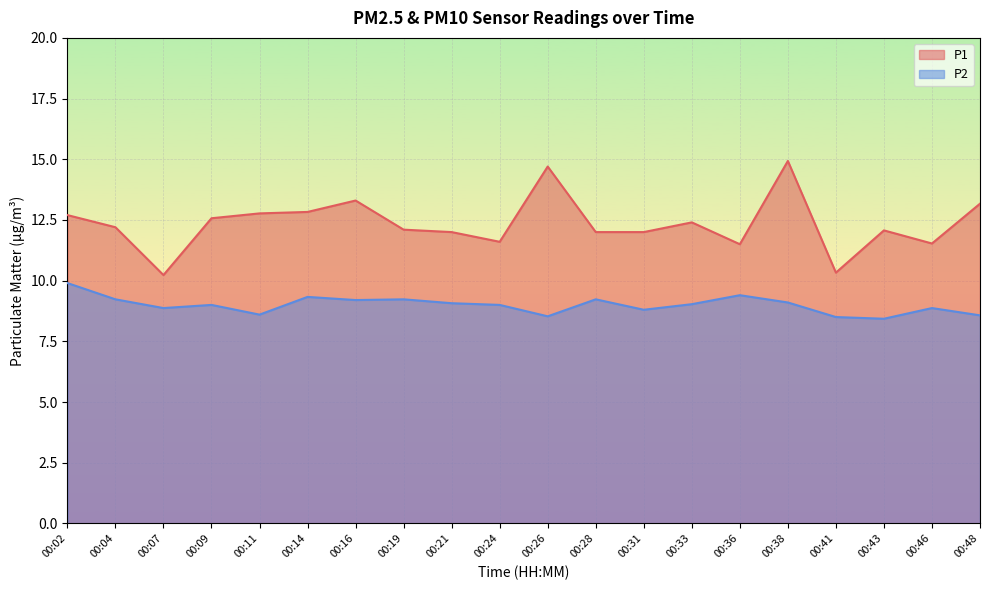

Rank the categories by P2 value from lowest to highest.

00:43, 00:41, 00:26, 00:48, 00:11, 00:31, 00:07, 00:46, 00:09, 00:24, 00:33, 00:21, 00:38, 00:16, 00:04, 00:19, 00:28, 00:14, 00:36, 00:02